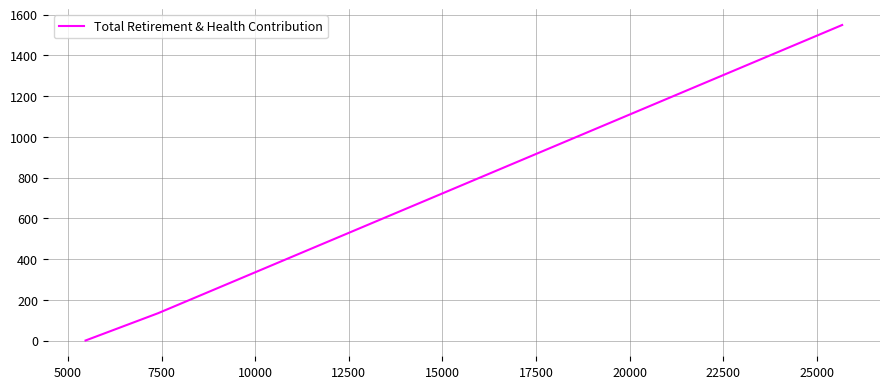

What is the difference between the maximum and minimum values?

1549